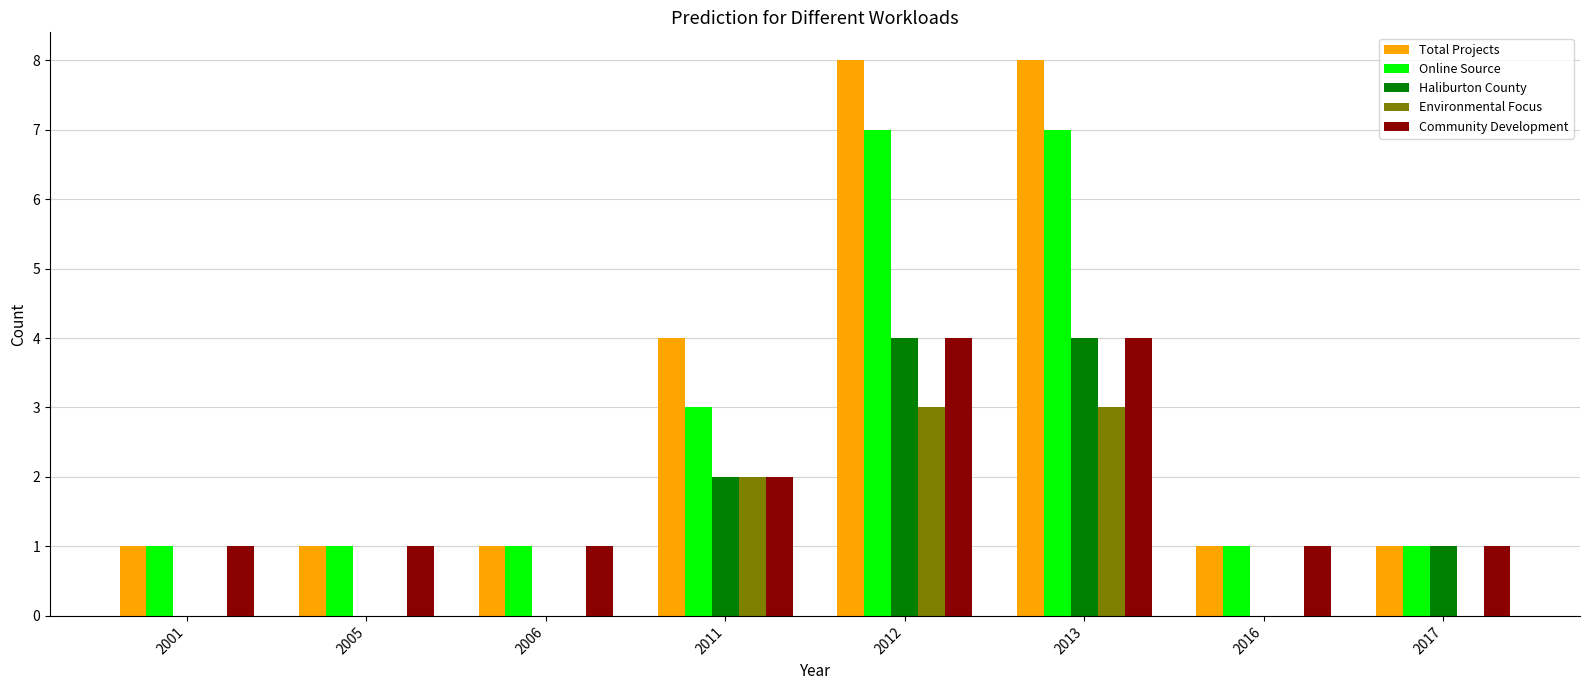

Which series changed the most between 2012 and 2016?

Total Projects